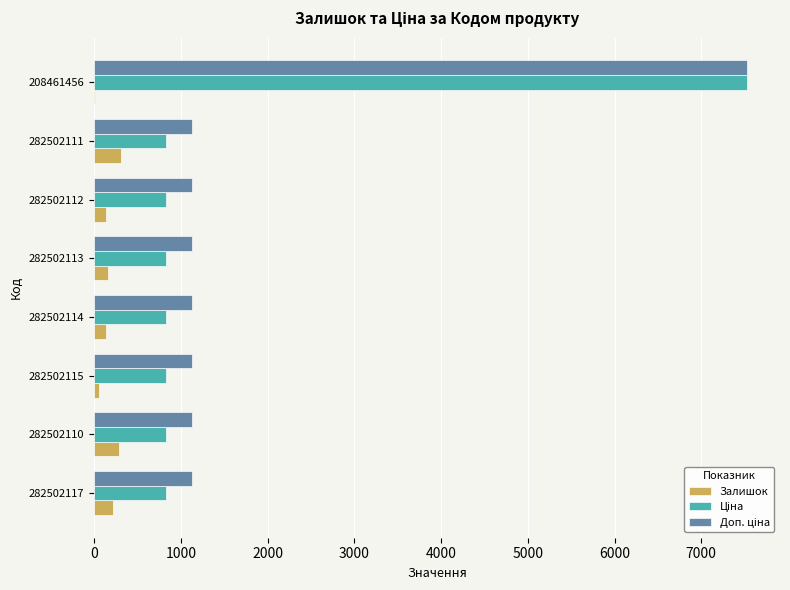

What is the greatest value displayed?

7530.7